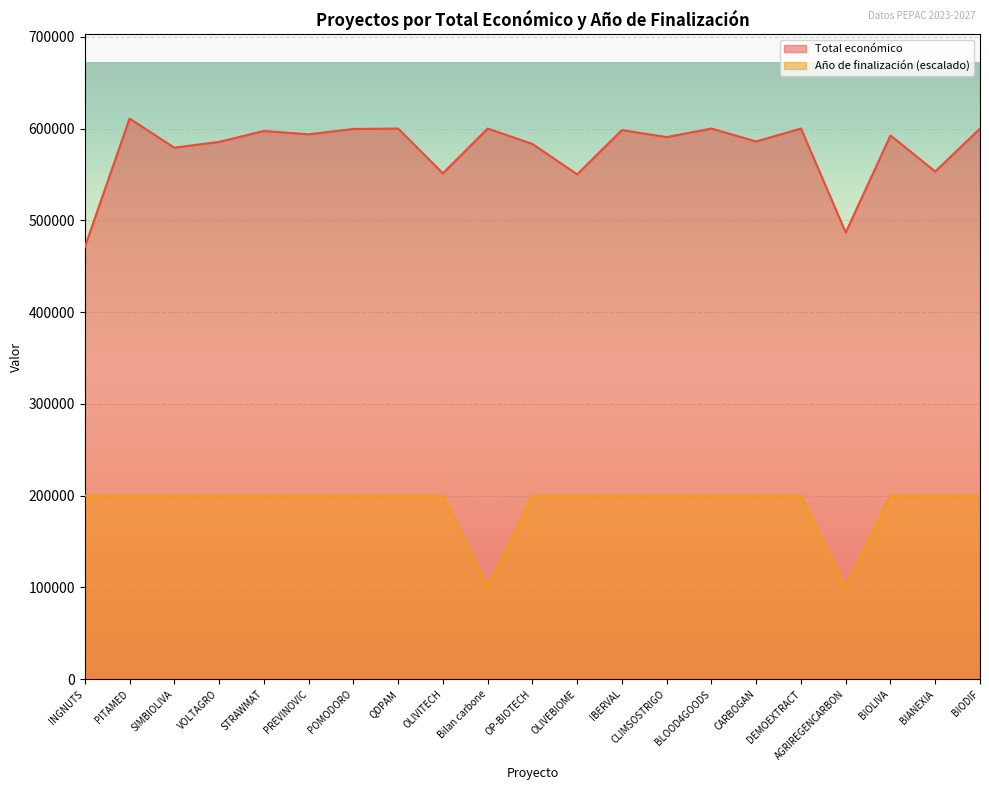

The Año de finalización series shows 200000 at PREVINOVIC. True or false?

True